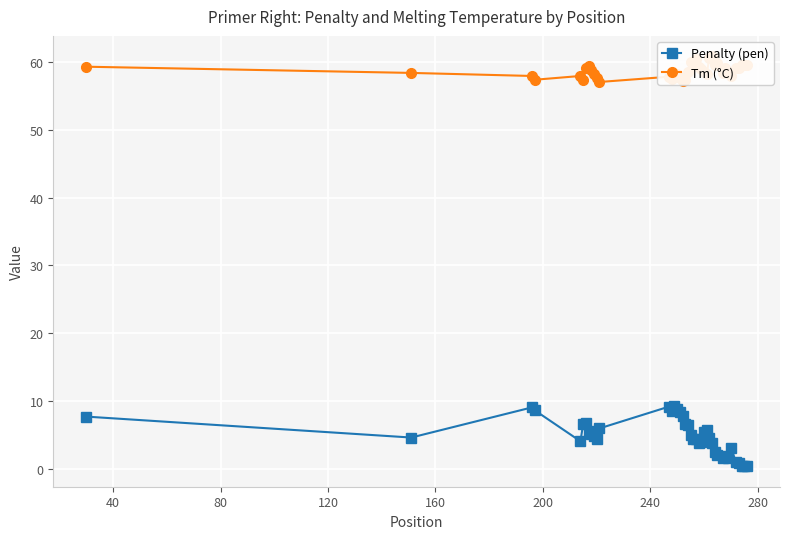

What is the lowest value of the Penalty (pen) series?

0.4